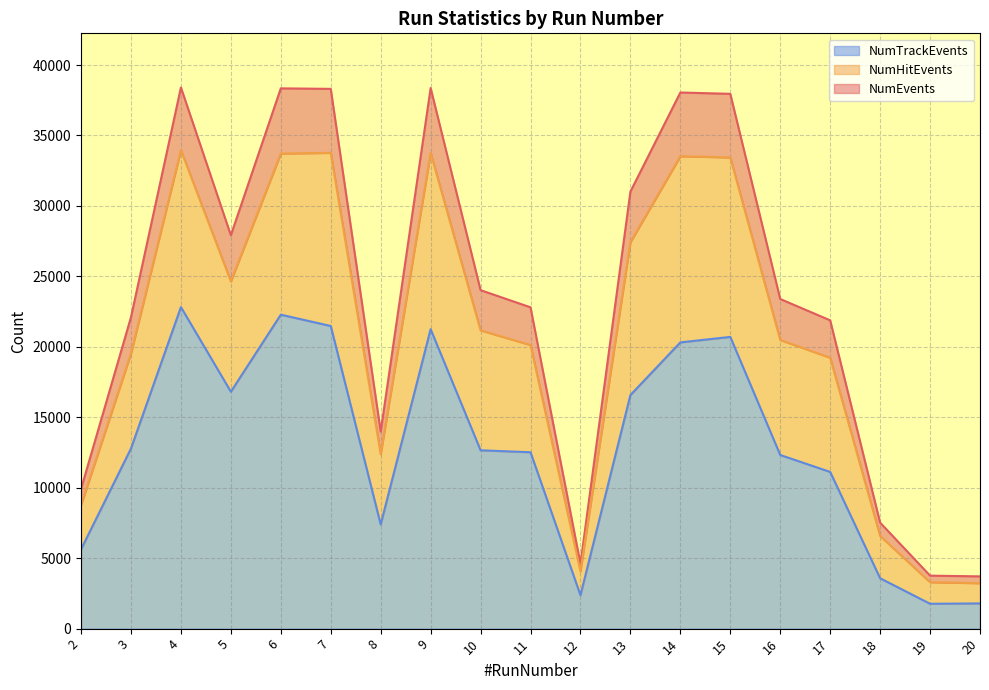

True or false: NumTrackEvents has more than 2 points higher than both neighbors.

True